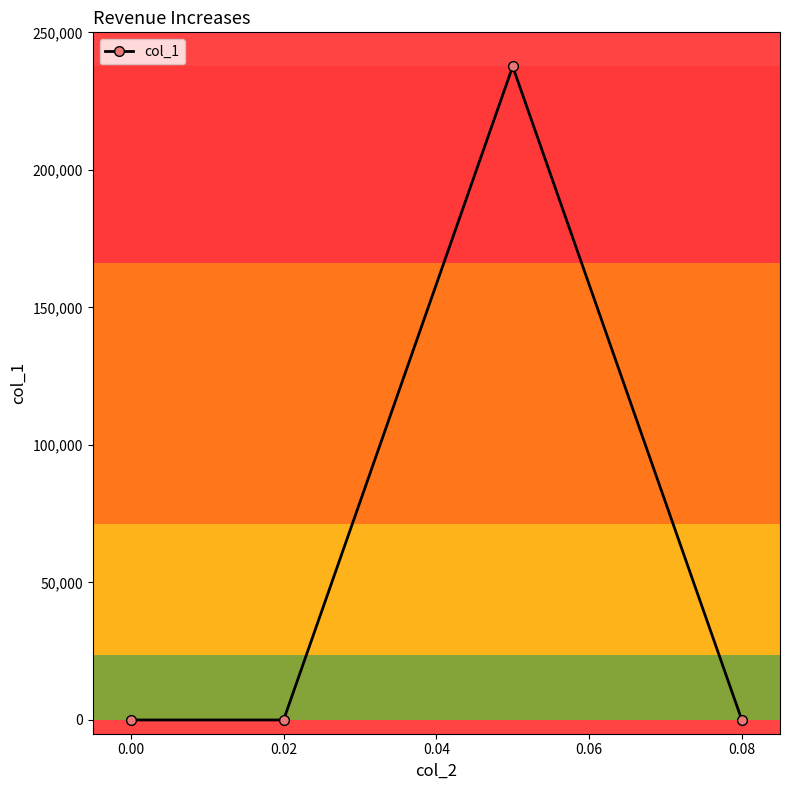

How many points are higher than both their immediate neighbors (excluding endpoints)?

1